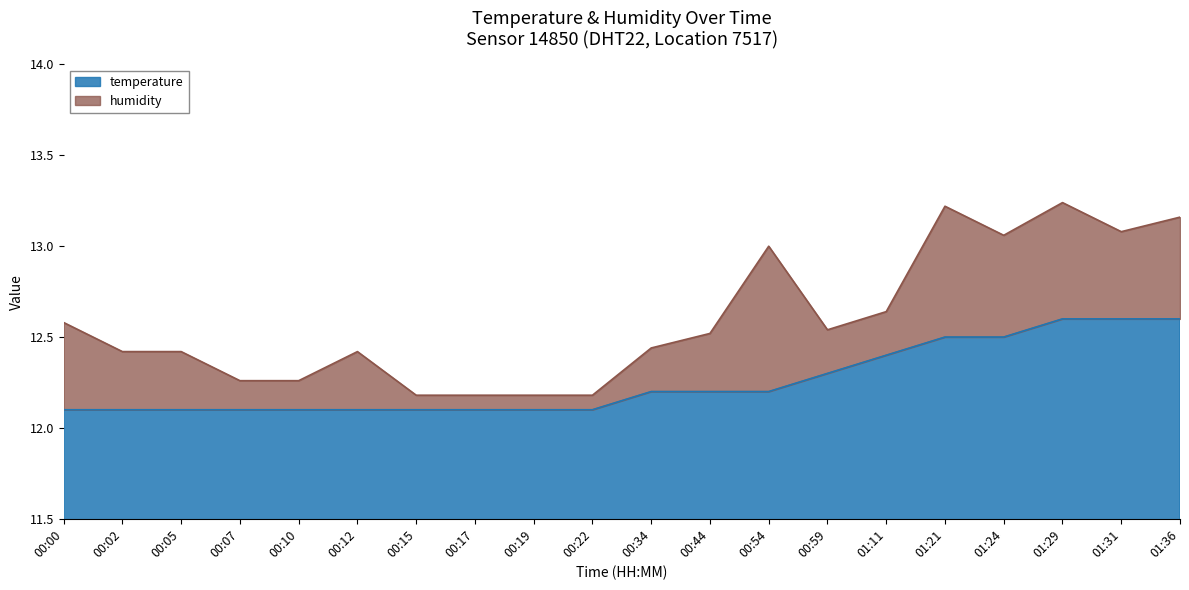

Reading left to right, extract all data points from this chart.

12.1	12.1	12.1	12.1	12.1	12.1	12.1	12.1	12.1	12.1	12.2	12.2	12.2	12.3	12.4	12.5	12.5	12.6	12.6	12.6